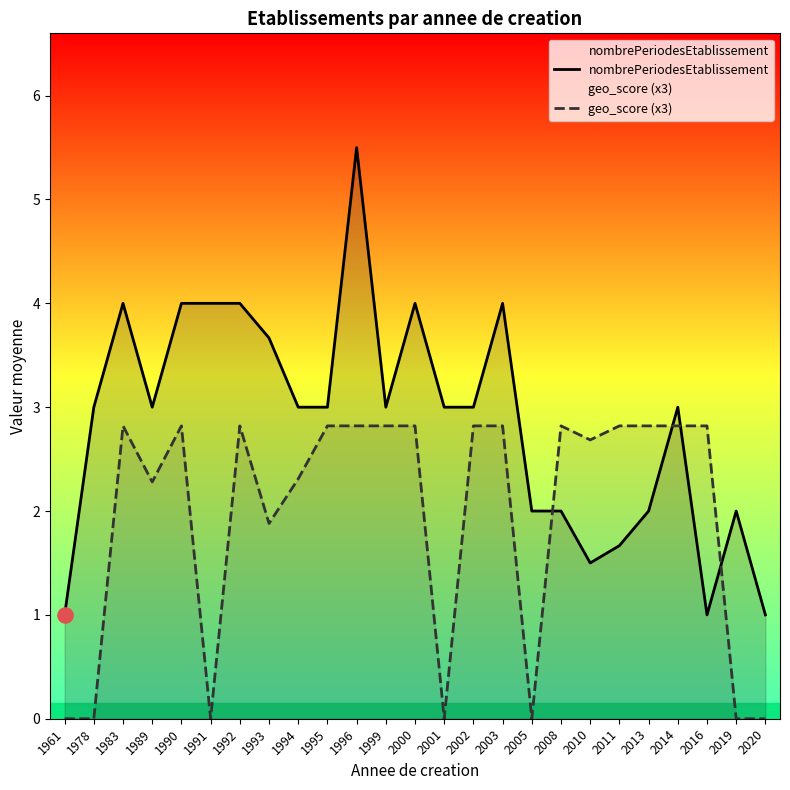

Which series has the largest Y range (max minus min)?

nombrePeriodesEtablissement